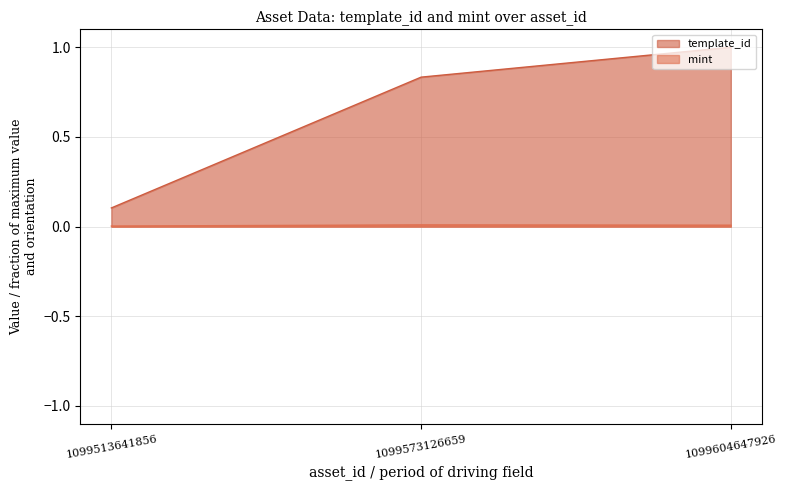

Which category has the highest value across all series?

1099604647926